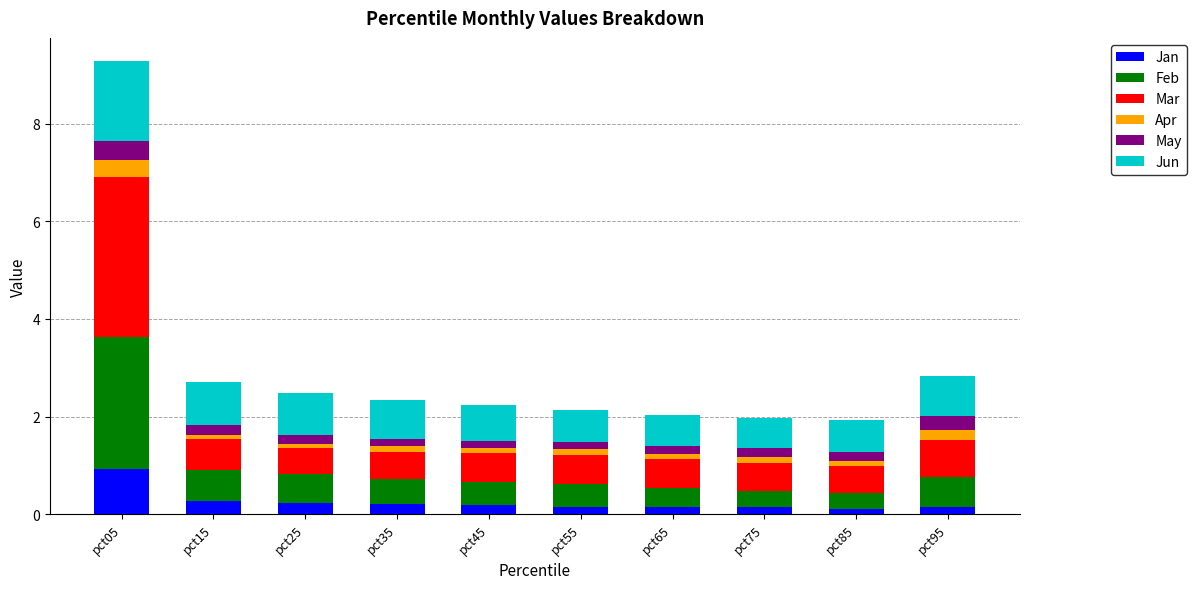

What is the difference between the maximum and minimum values in the Jan series?

0.8